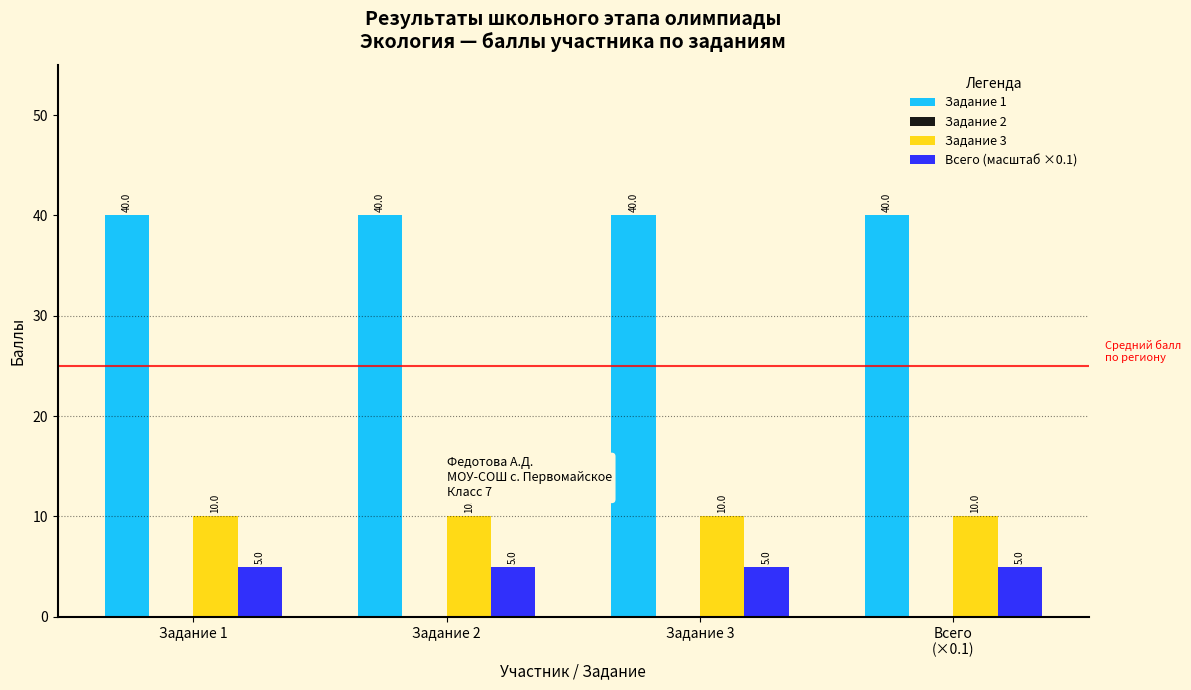

At Задание 1, list the series in order from smallest to largest.

Всего (масштаб ×0.1), Задание 3, Задание 1